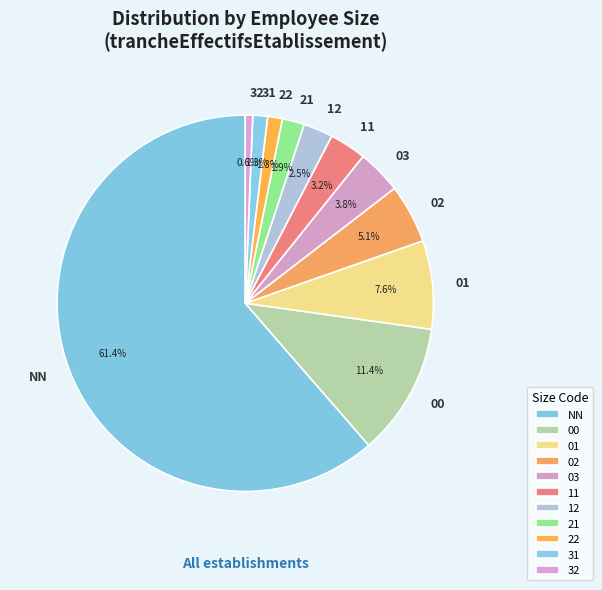

What percentage do 22 and 12 together represent?

3.8%